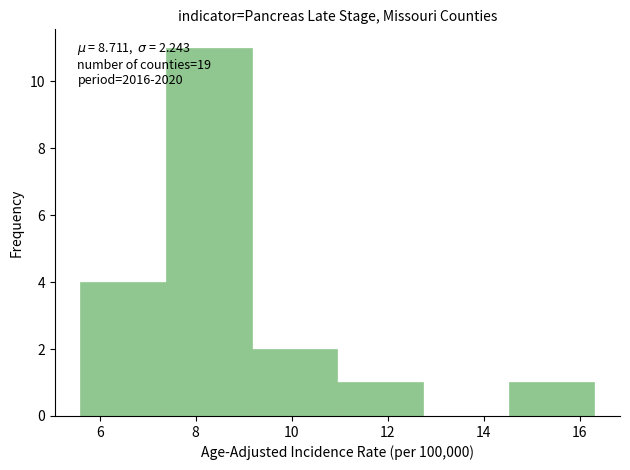

Which range on the x-axis has the tallest bar?

7.4 to 9.2